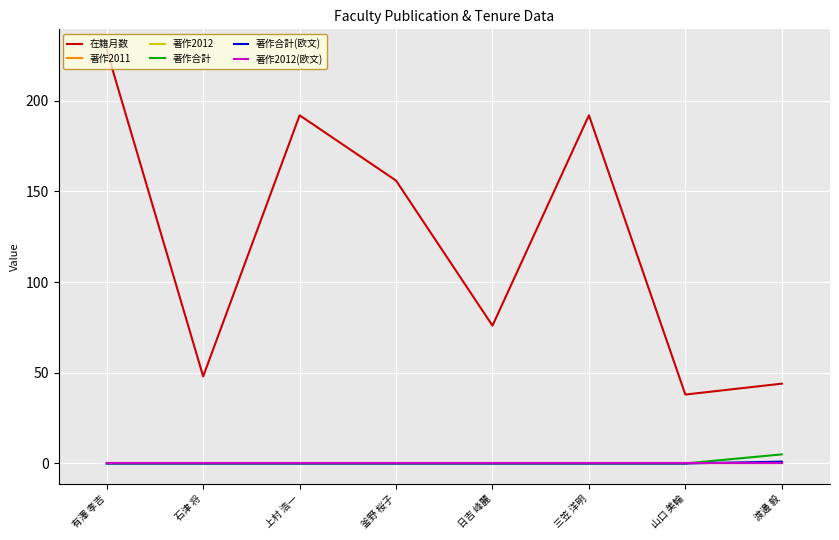

Does the chart have visible grid lines?

Yes